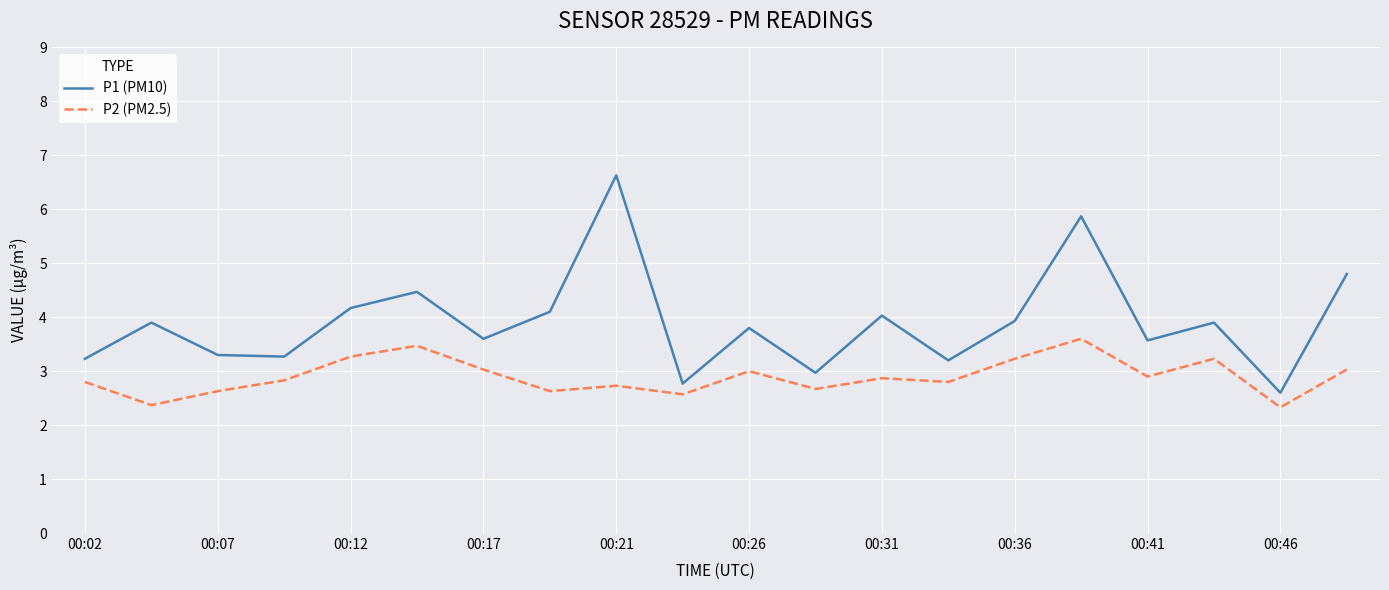

List the series in order of their overall mean, highest first.

P1 (PM10), P2 (PM2.5)